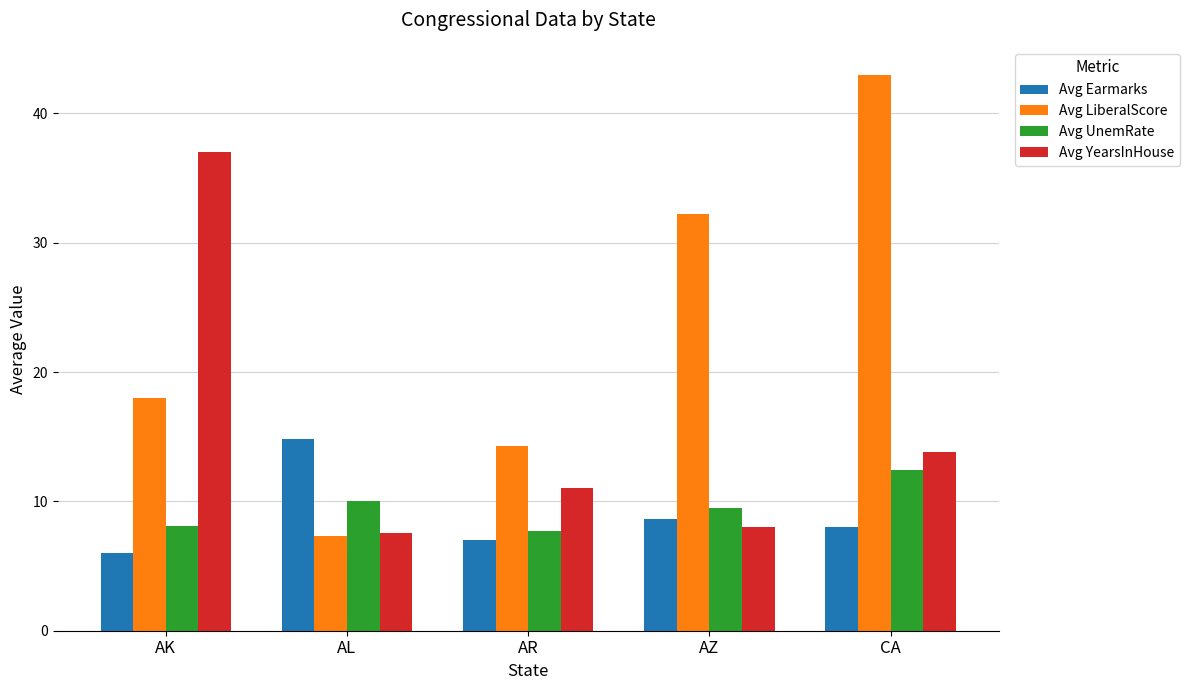

Read the Avg LiberalScore value at AK.

18.0